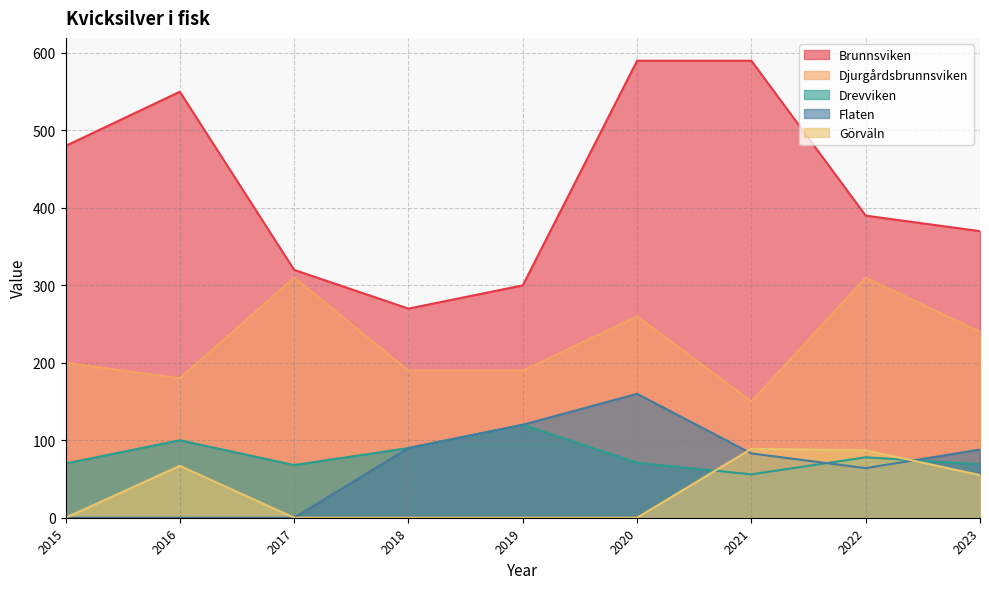

Which label corresponds to the smallest value in the chart?

2015